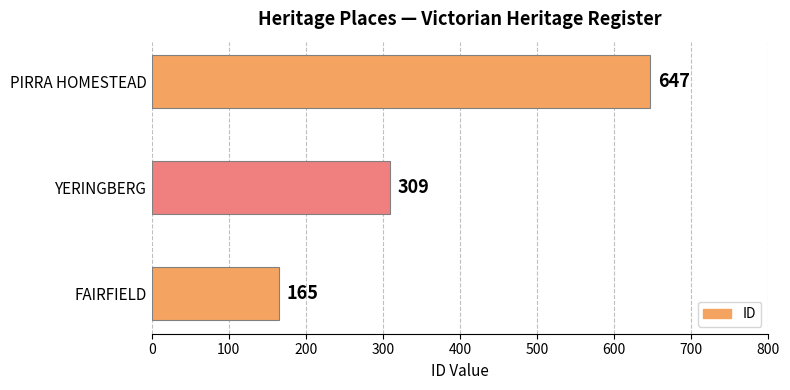

Reading bottom to top, list all the values displayed in this chart.

FAIRFIELD=165	YERINGBERG=309	PIRRA HOMESTEAD=647